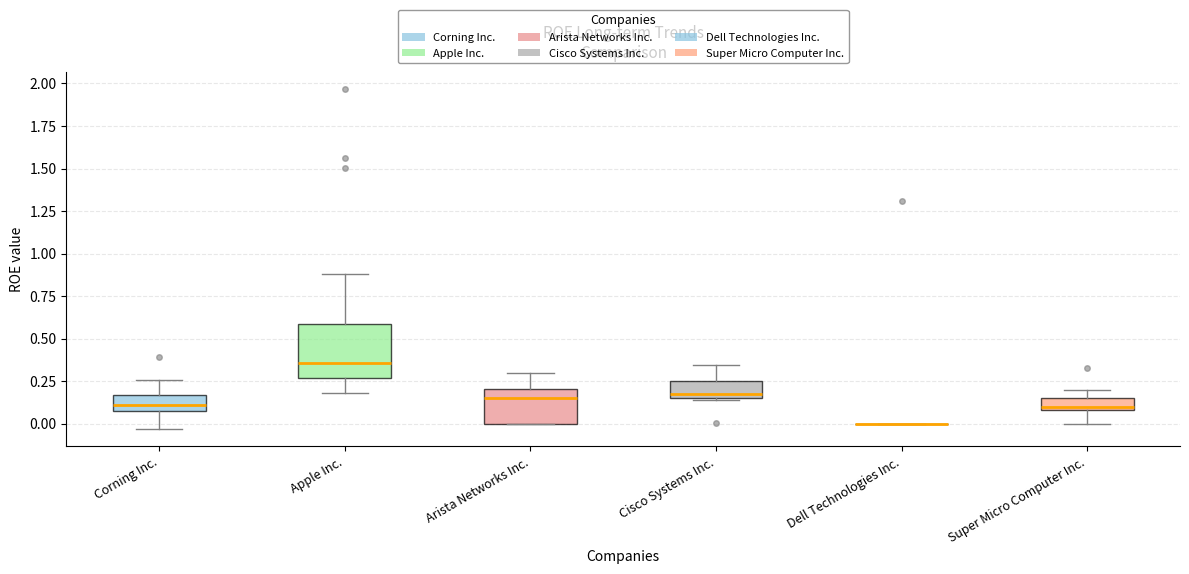

Comparing the boxes themselves (not the whiskers), which one is the tallest?

Apple Inc.